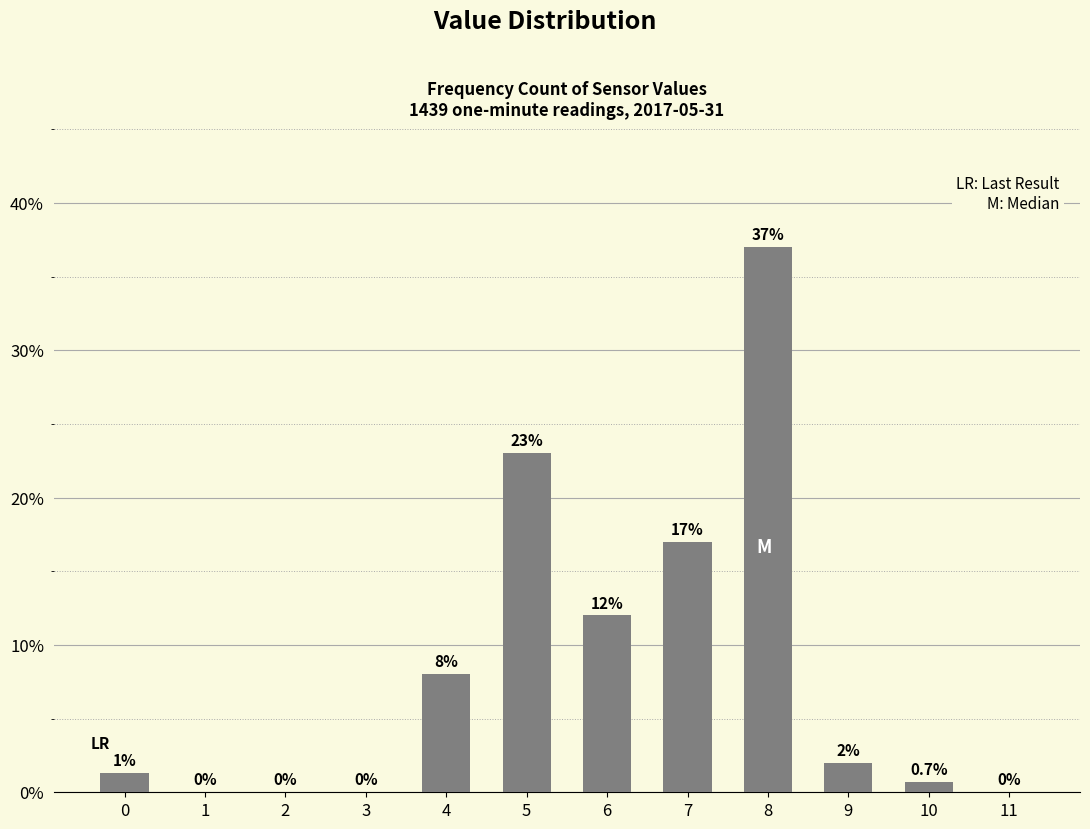

Reading left to right, transcribe all the data shown in this chart.

0=1.3	1=0.0	2=0.0	3=0.0	4=8.0	5=23.0	6=12.0	7=17.0	8=37.0	9=2.0	10=0.7	11=0.0